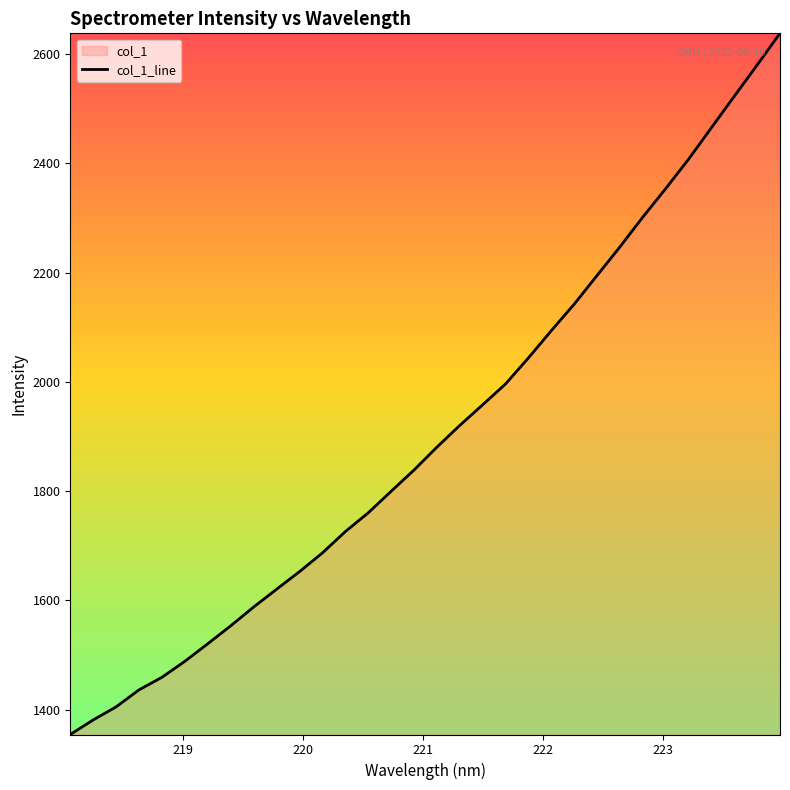

What is the maximum value shown in the chart?

2638.0